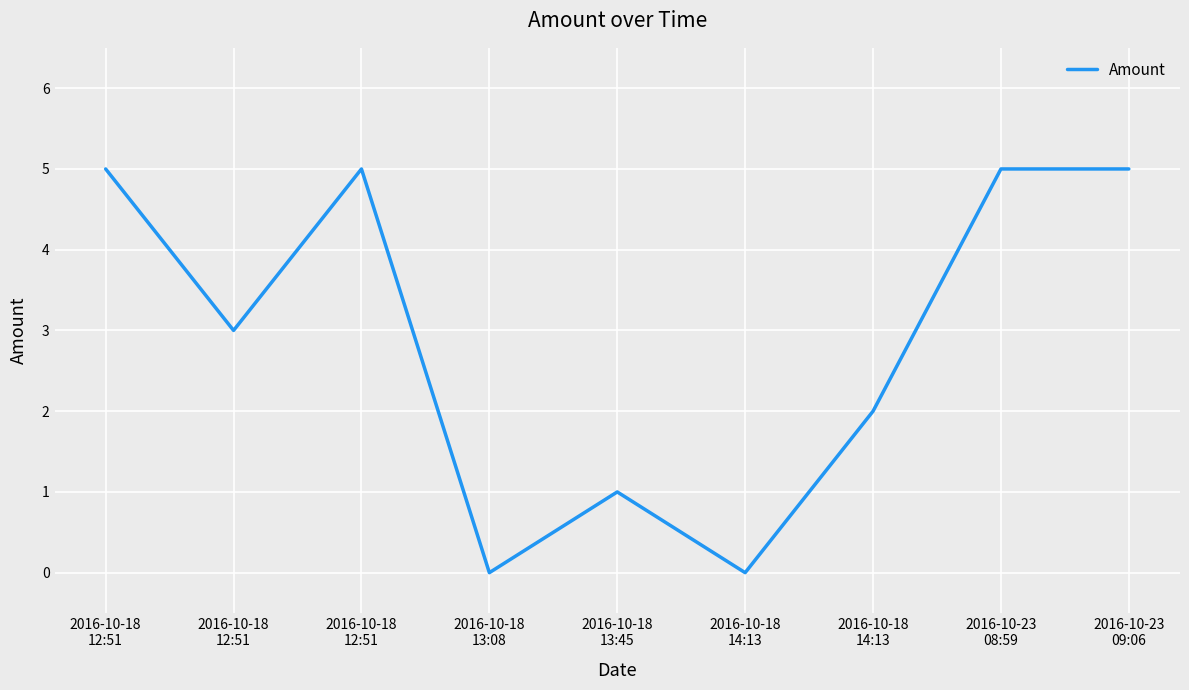

Does the chart display data point markers on the line(s)?

No